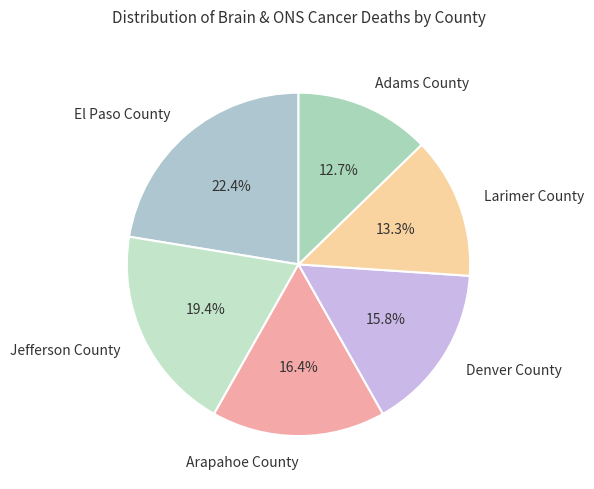

Which category has the smallest portion of the pie?

Adams County